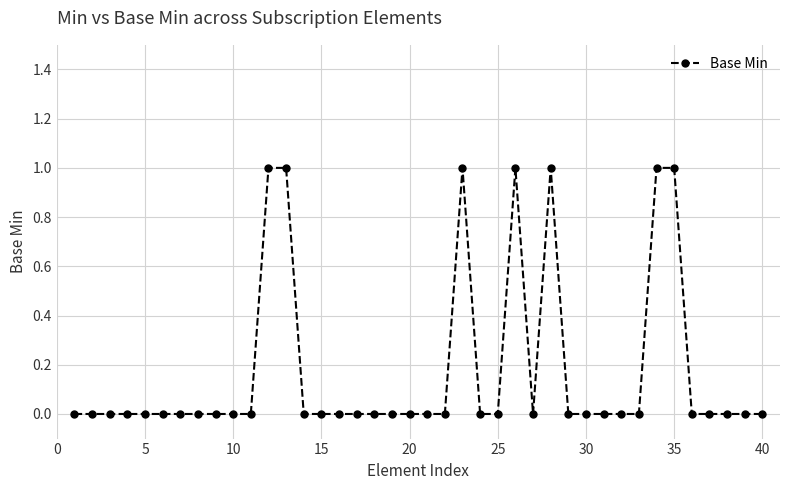

What is the sum of all values?

7